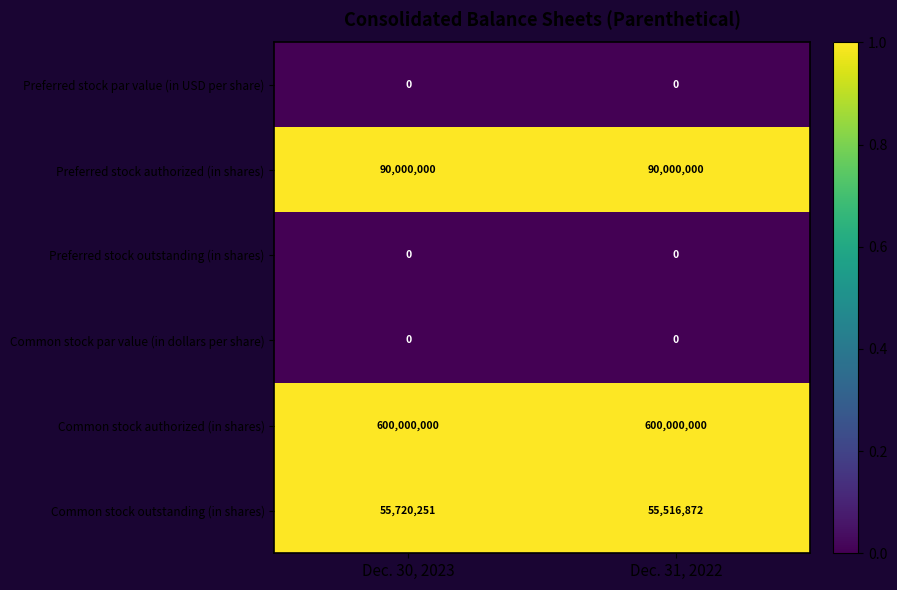

What is the total value across all series at Dec. 30, 2023?

745720251